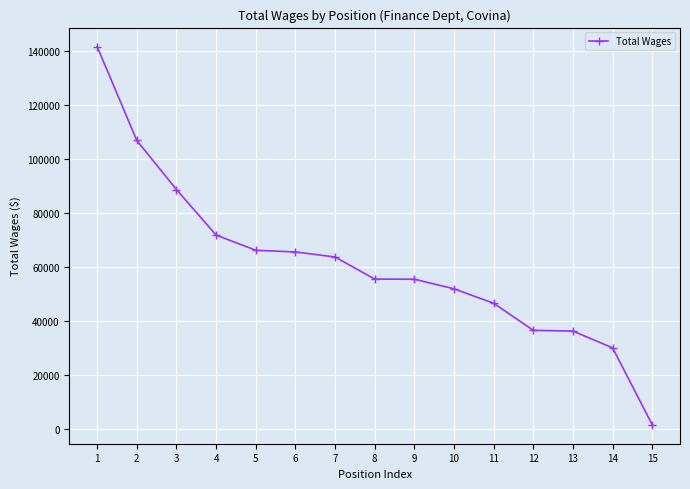

At which label does the data first exceed 55582?

1